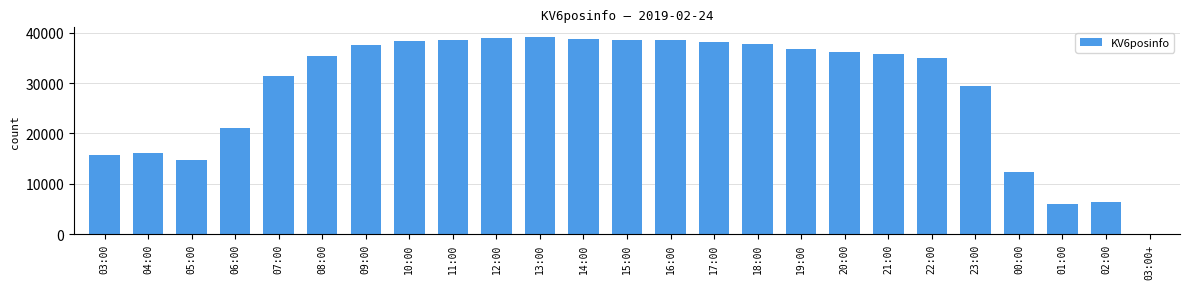

Which has a higher value, 03:00 or 20:00?

20:00